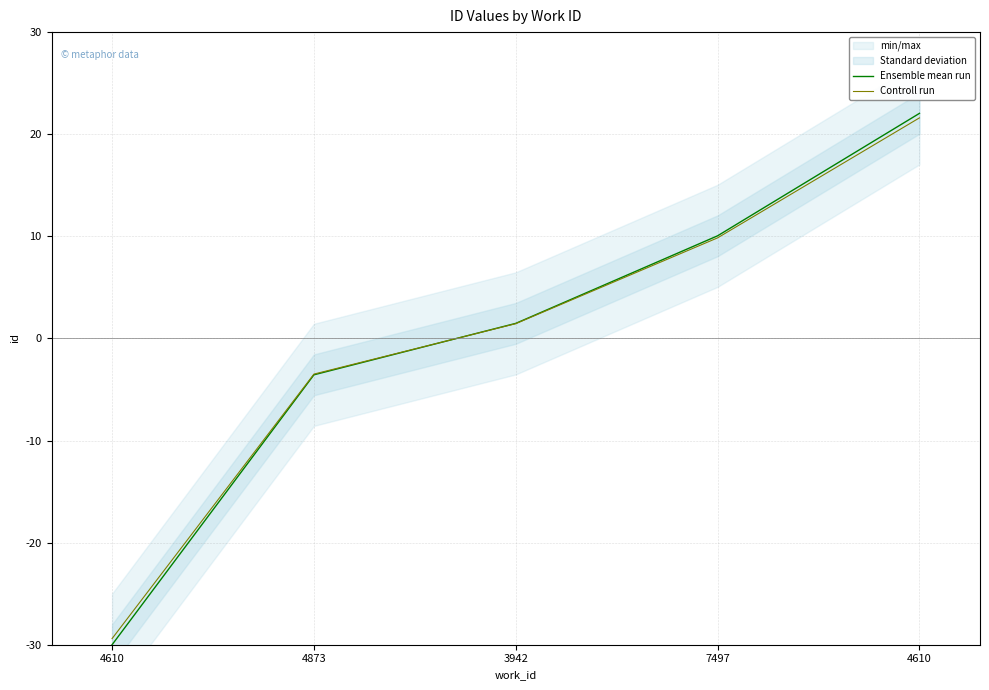

Between which two adjacent categories do Controll run and Ensemble mean run first intersect?

4873 and 3942